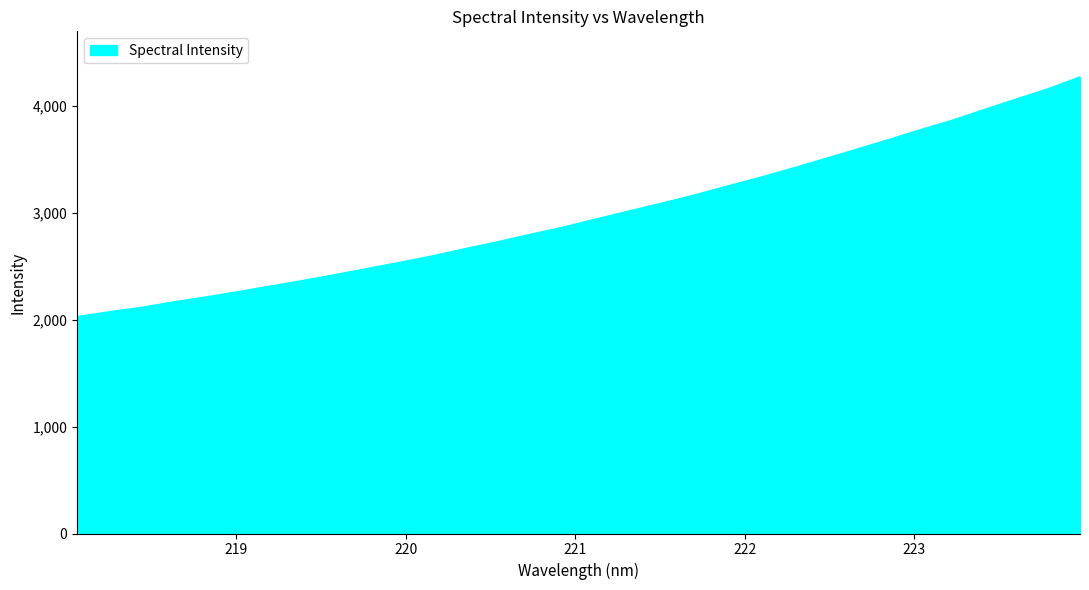

What is the difference between the maximum and minimum values?

2242.7